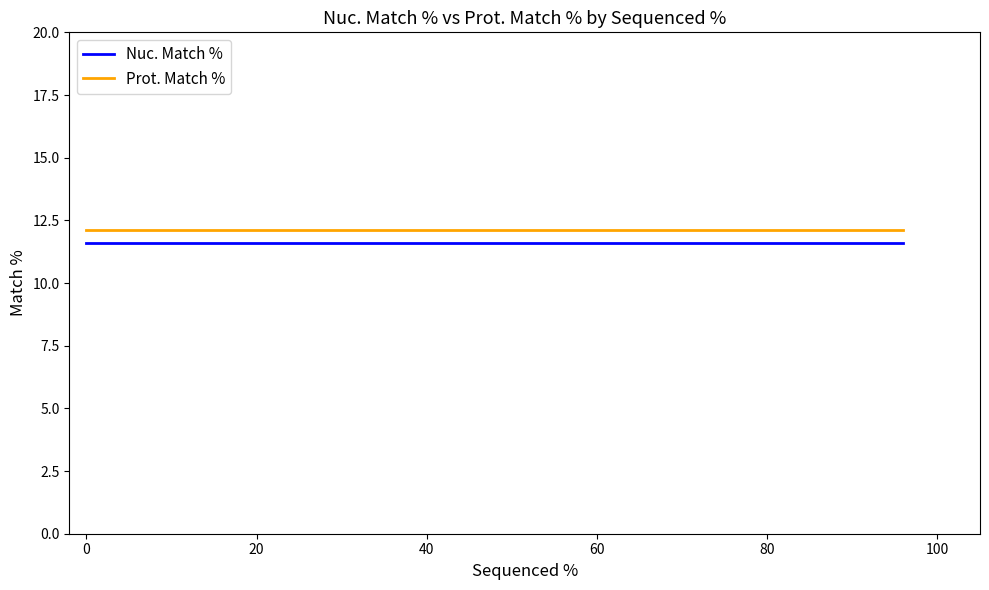

Which series has the widest spread of values?

Nuc. Match %